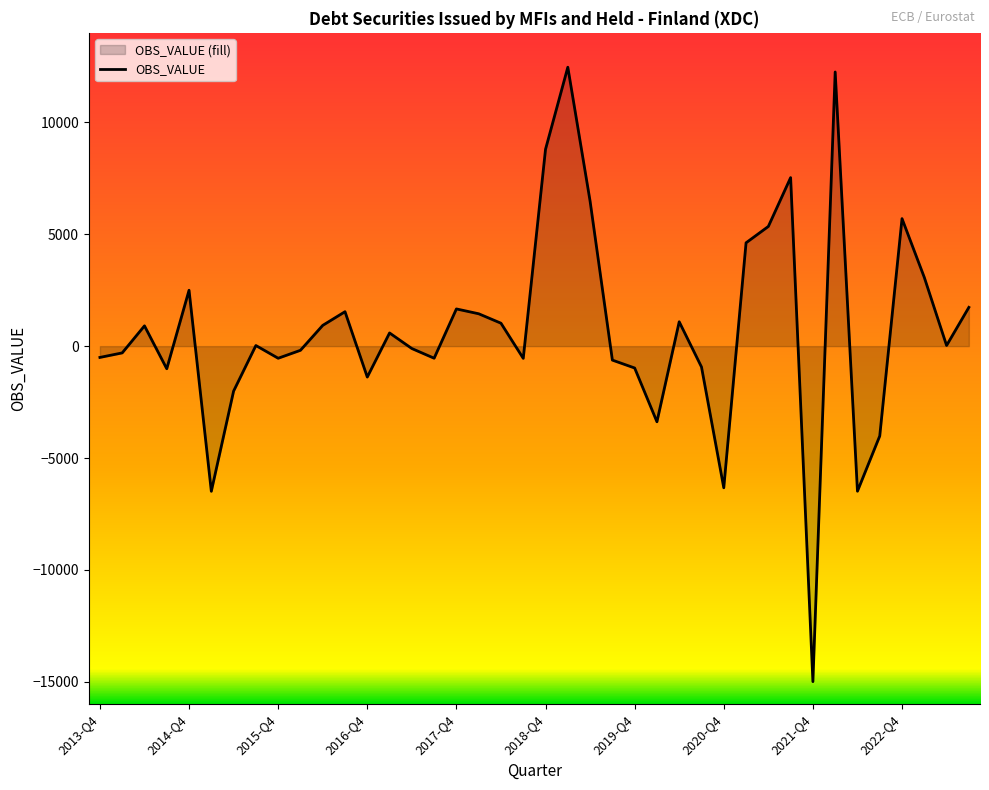

How many values are below 29?

20